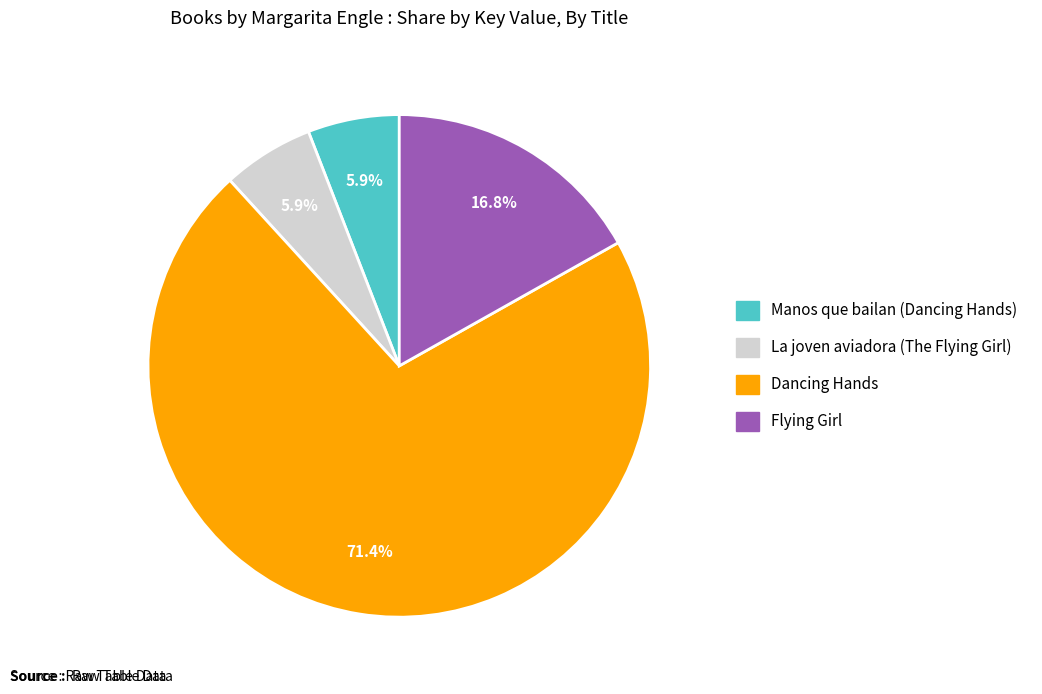

What is the majority slice?

Dancing Hands